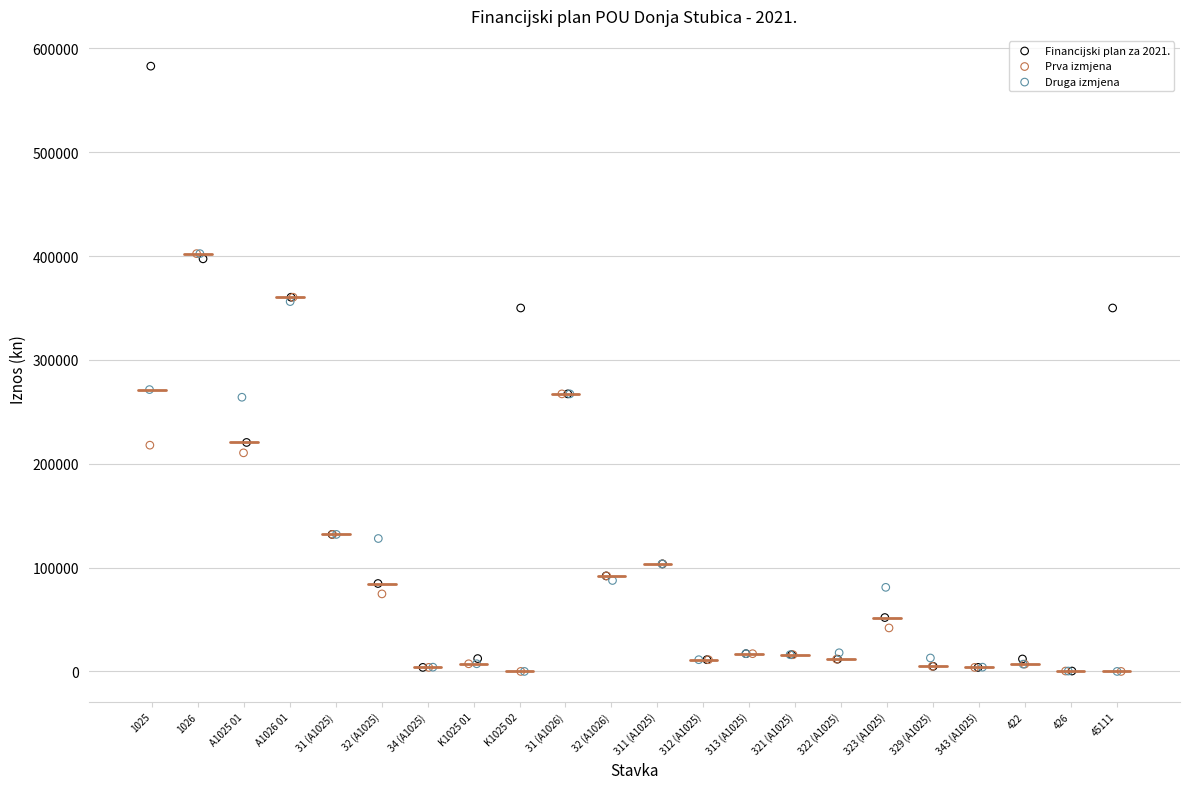

Which series reaches the maximum Y coordinate?

Financijski plan za 2021.